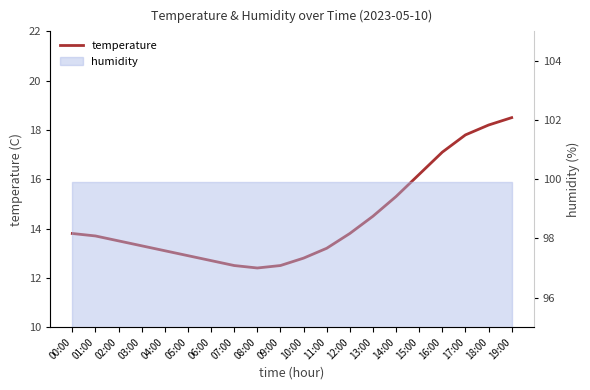

How many values are below 13?

6